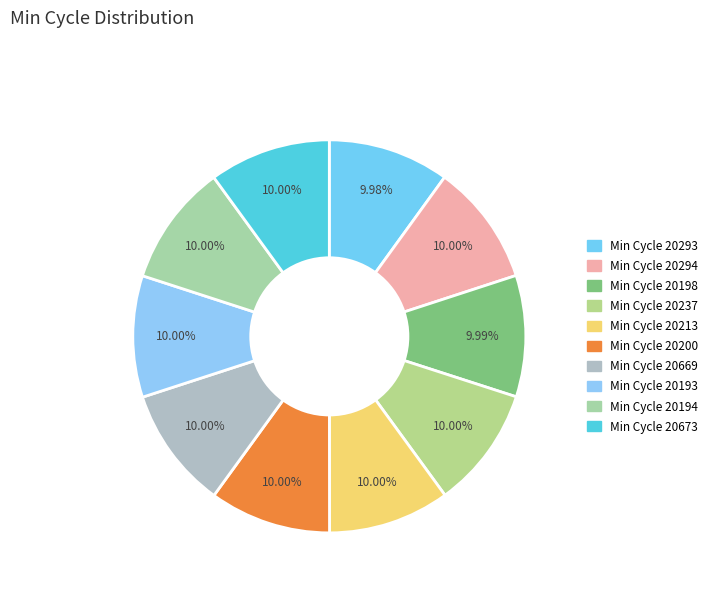

Is there any slice that represents more than half of the pie?

No